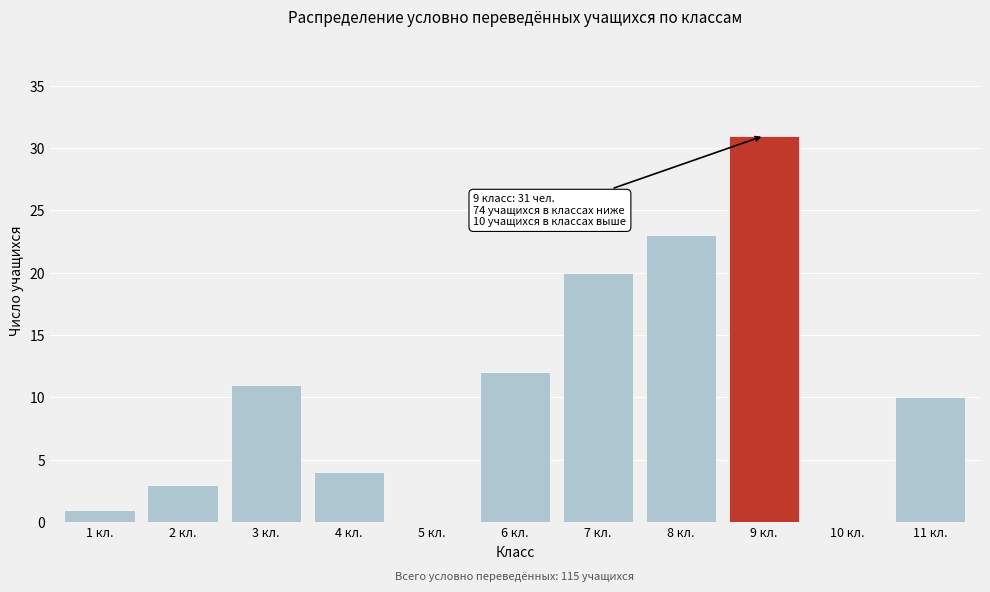

Reading left to right, transcribe all the data shown in this chart.

1 кл.=1	2 кл.=3	3 кл.=11	4 кл.=4	5 кл.=0	6 кл.=12	7 кл.=20	8 кл.=23	9 кл.=31	10 кл.=0	11 кл.=10